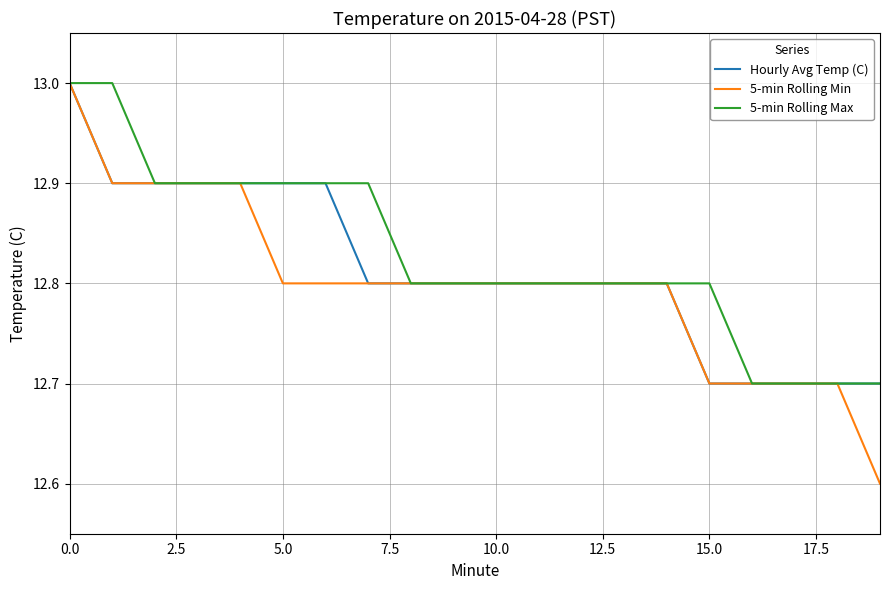

What is the difference between the second highest and minimum values in the 5-min Rolling Min series?

0.3